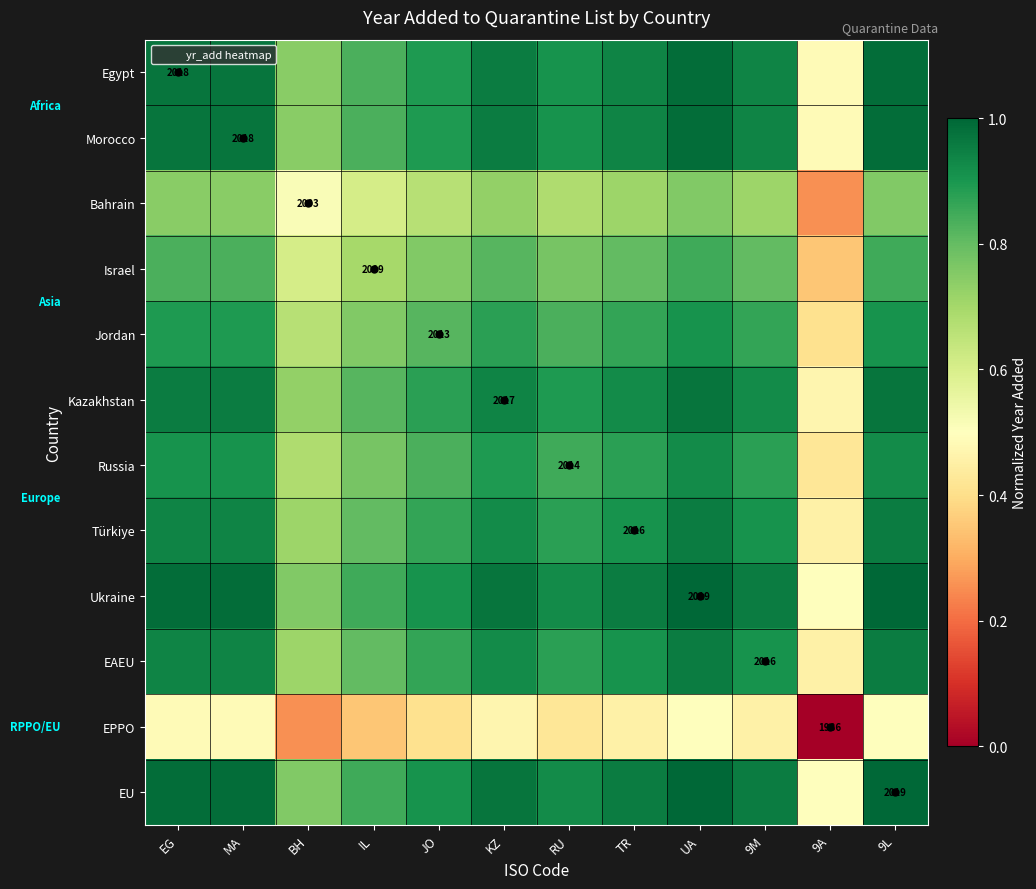

True or false: Egypt has a value of 1.0 at 9L.

True